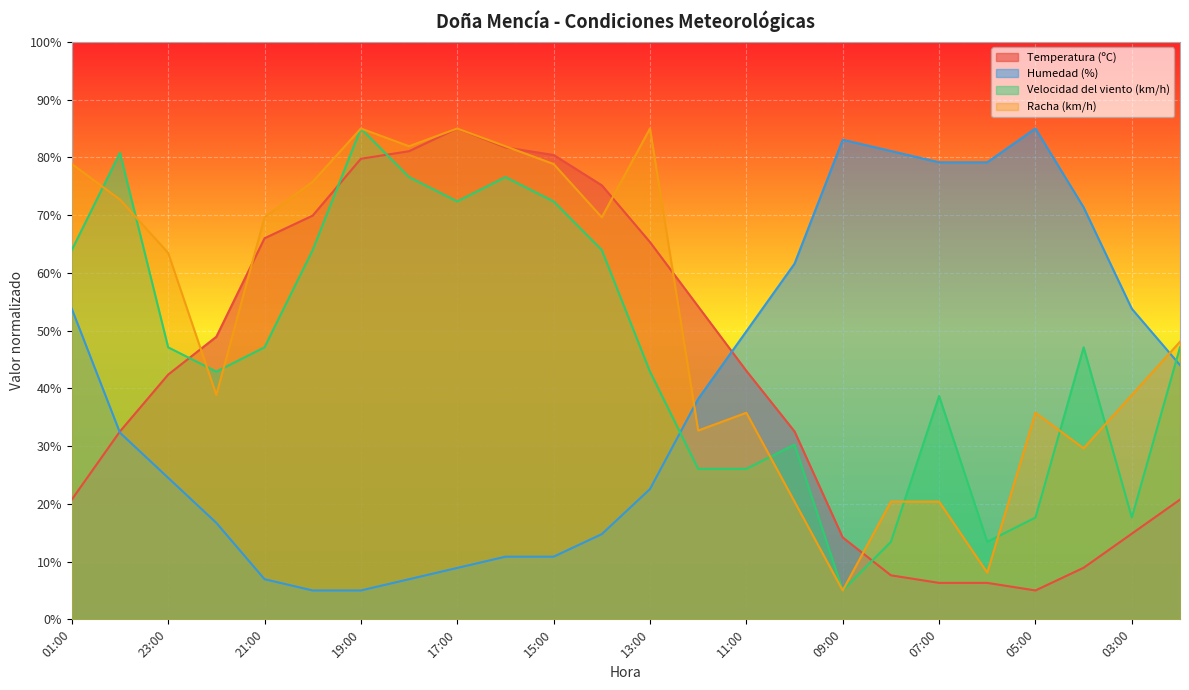

What position from the right is 08:00?

7